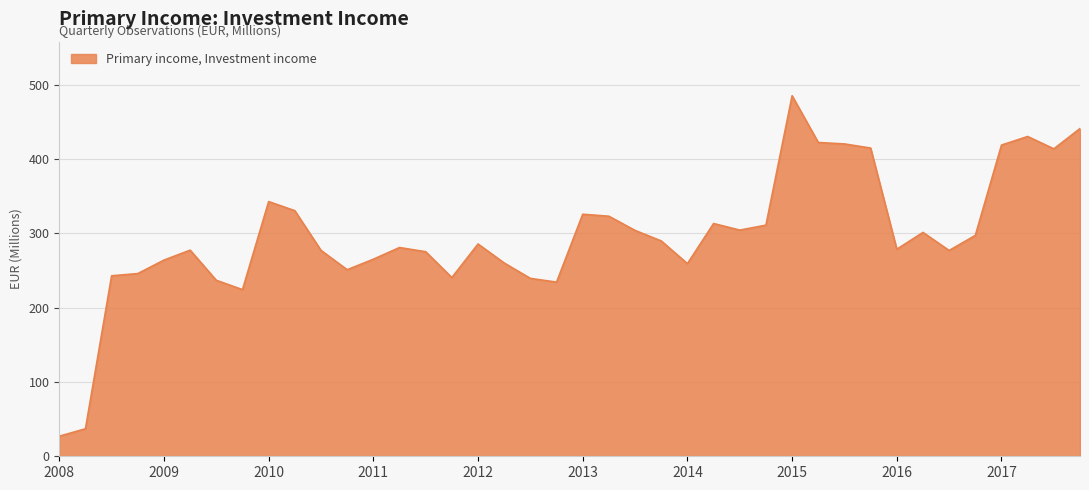

What is the minimum value shown in the chart?

27.0